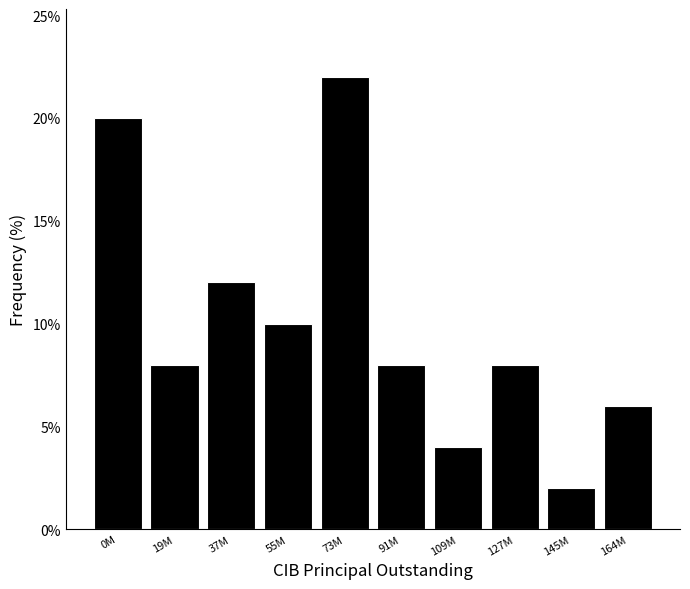

Reading left to right, what are all the values shown in this chart?

20	8	12	10	22	8	4	8	2	6